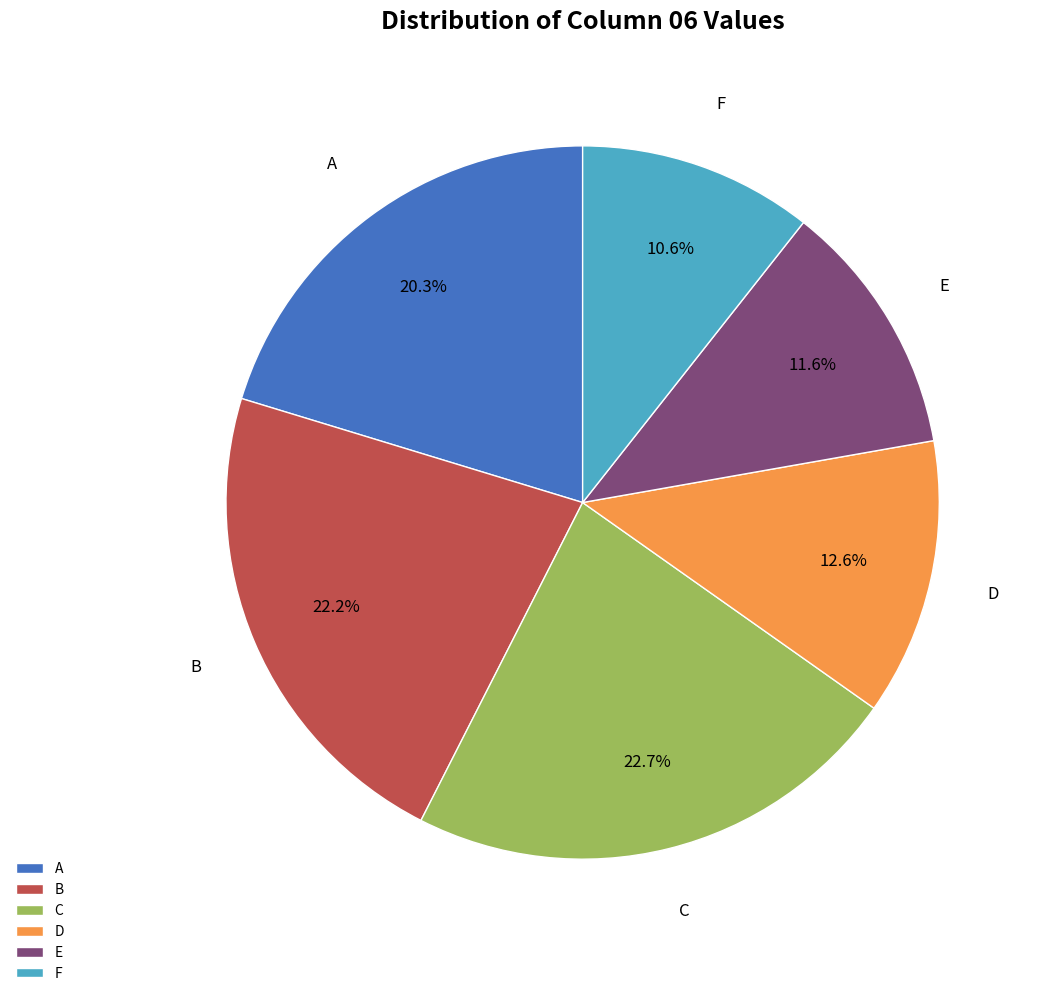

True or false: A accounts for 30% of the total.

False